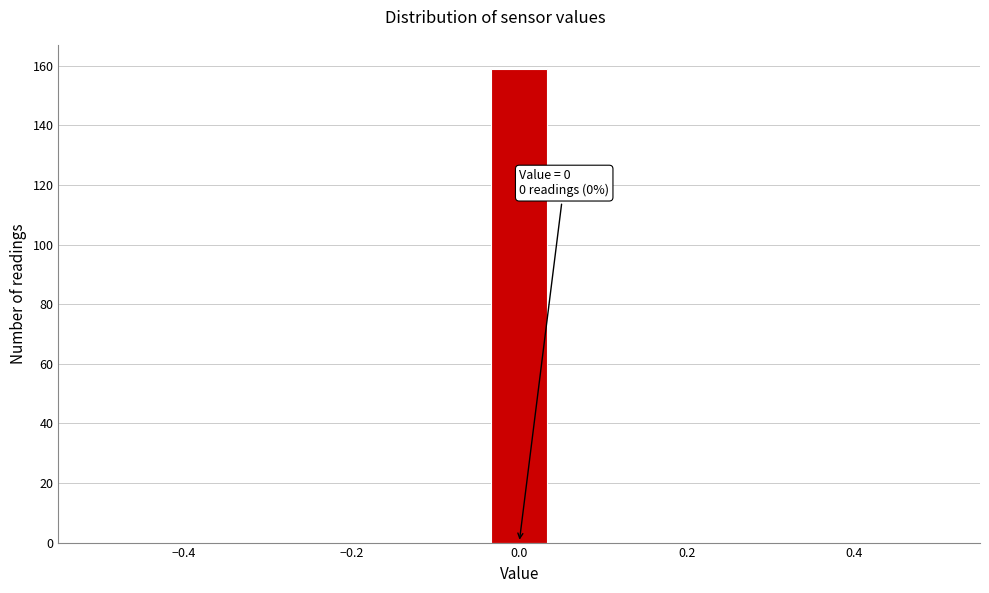

Around what value on the x-axis is the tallest bar? Give the approximate position of its centre, as read against the axis.

0.00